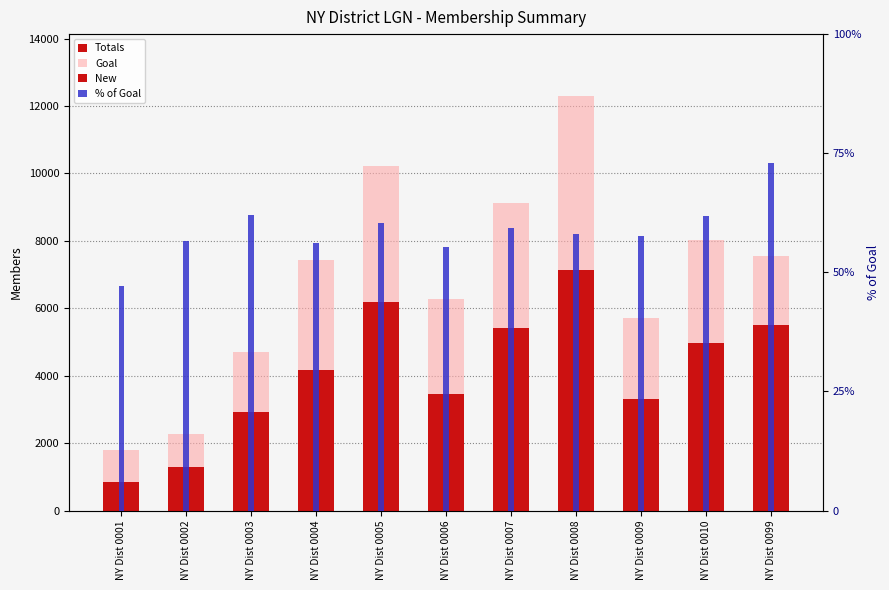

Reading right to left, what are all the values shown in this chart?

Totals: NY Dist 0099=5506.0	NY Dist 0010=4965.0	NY Dist 0009=3298.0	NY Dist 0008=7143.0	NY Dist 0007=5415.0	NY Dist 0006=3468.0	NY Dist 0005=6175.0	NY Dist 0004=4174.0	NY Dist 0003=2912.0	NY Dist 0002=1288.0	NY Dist 0001=847.0
Goal: NY Dist 0099=7555.0	NY Dist 0010=8036.0	NY Dist 0009=5720.0	NY Dist 0008=12290.0	NY Dist 0007=9121.0	NY Dist 0006=6262.0	NY Dist 0005=10225.0	NY Dist 0004=7444.0	NY Dist 0003=4699.0	NY Dist 0002=2277.0	NY Dist 0001=1795.0
New: NY Dist 0099=1.0	NY Dist 0010=76.0	NY Dist 0009=48.0	NY Dist 0008=156.0	NY Dist 0007=120.0	NY Dist 0006=95.0	NY Dist 0005=196.0	NY Dist 0004=91.0	NY Dist 0003=55.0	NY Dist 0002=13.0	NY Dist 0001=12.0
% of Goal: NY Dist 0099=72.9	NY Dist 0010=61.8	NY Dist 0009=57.7	NY Dist 0008=58.1	NY Dist 0007=59.4	NY Dist 0006=55.4	NY Dist 0005=60.4	NY Dist 0004=56.1	NY Dist 0003=62.0	NY Dist 0002=56.6	NY Dist 0001=47.2